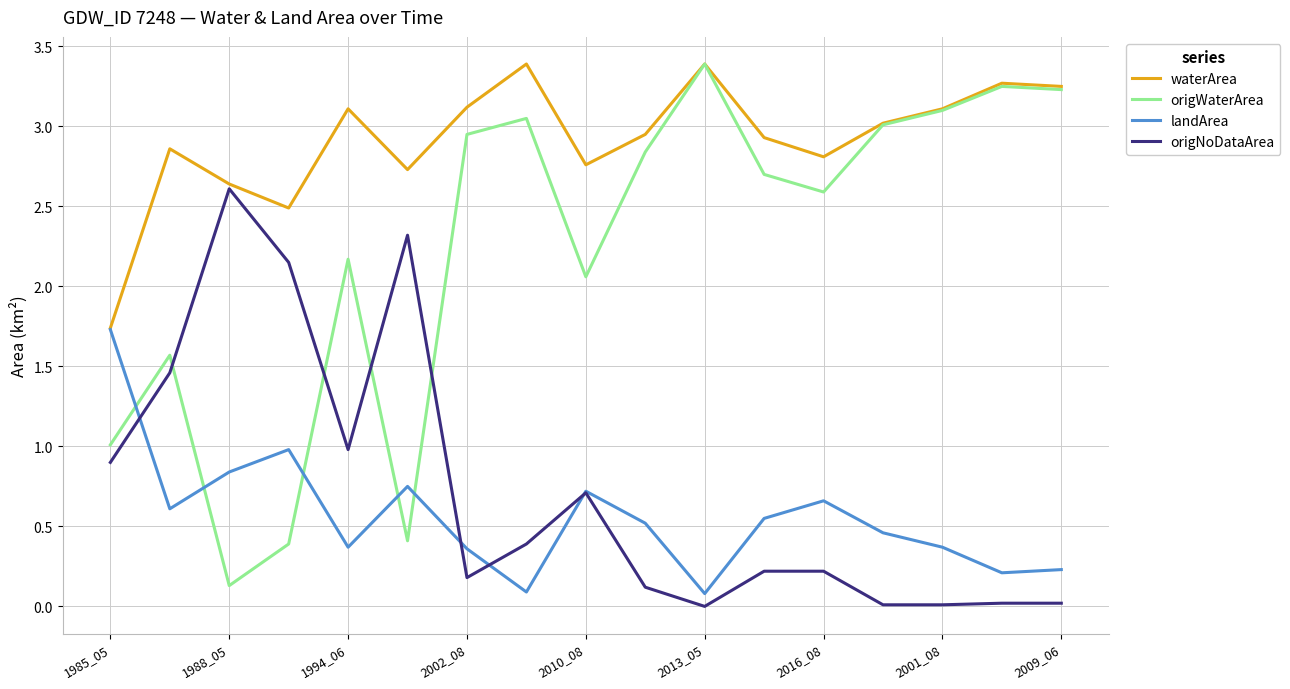

What is the difference between the maximum and second lowest values in the waterArea series?

0.9